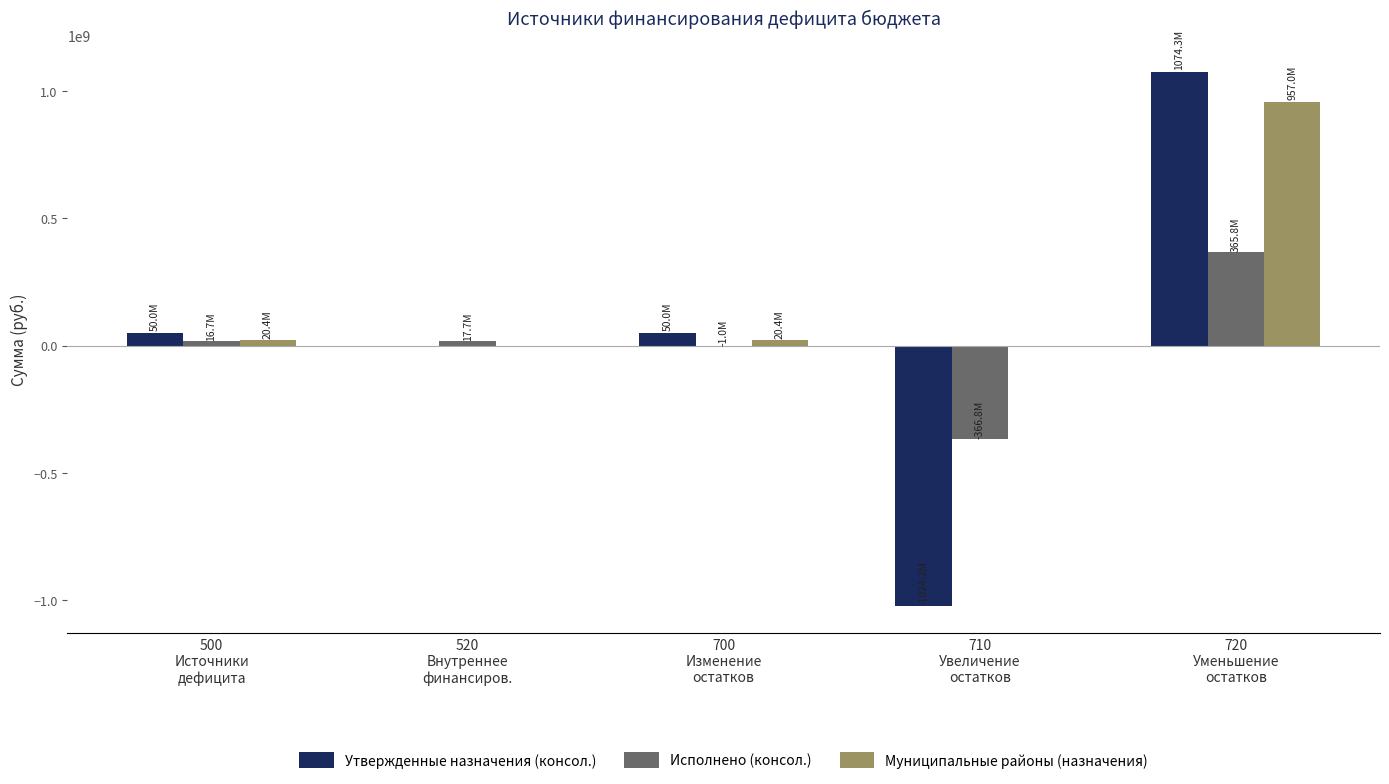

What value does the Утвержденные назначения (консол.) series have at 500
Источники
дефицита?

50032048.2